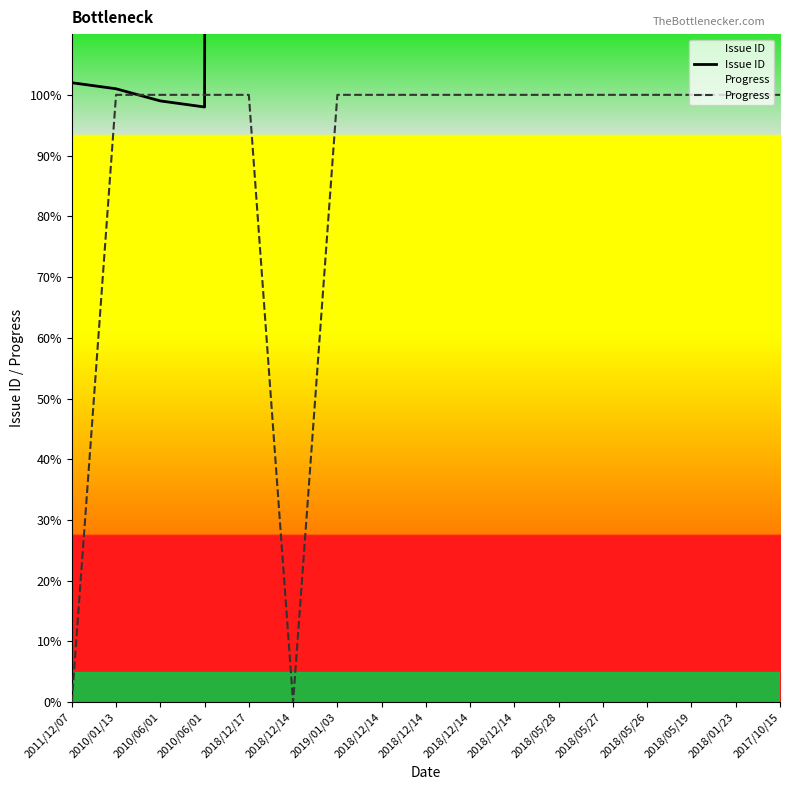

The value of Progress at 2010/06/01 is 52. True or false?

False